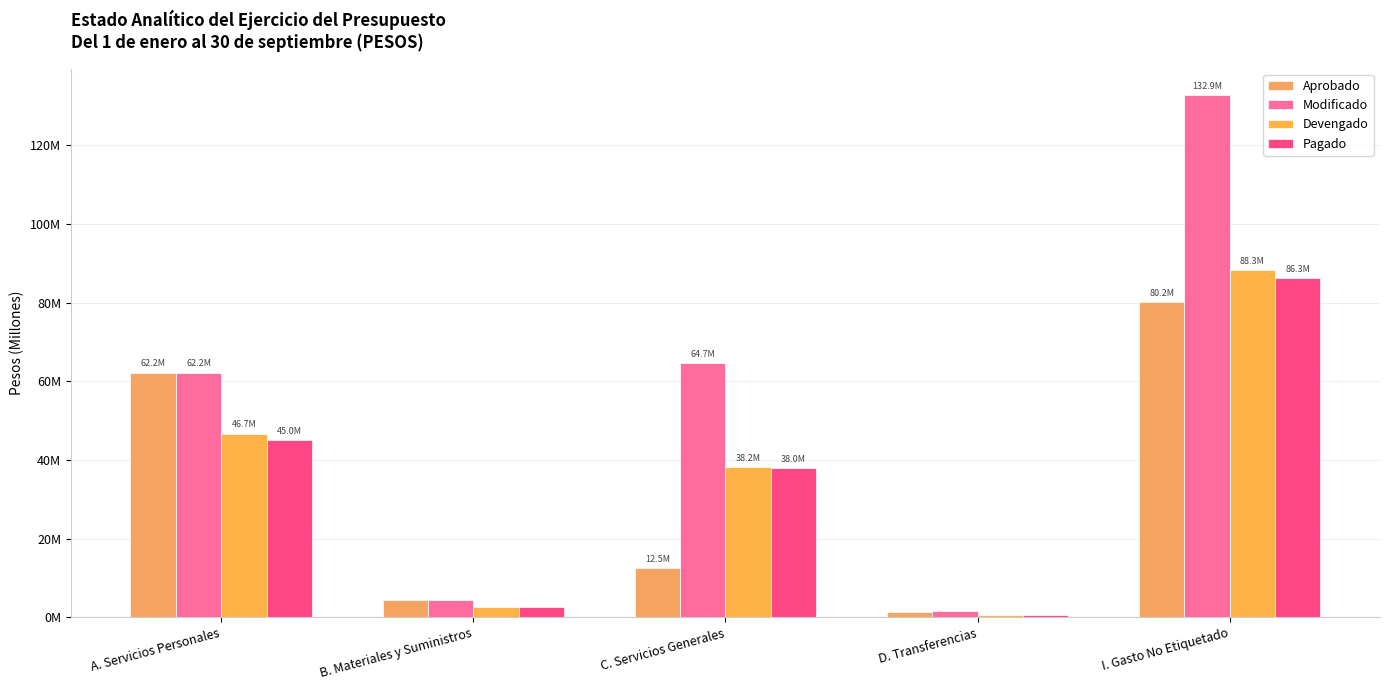

What position from the right is A. Servicios Personales?

5